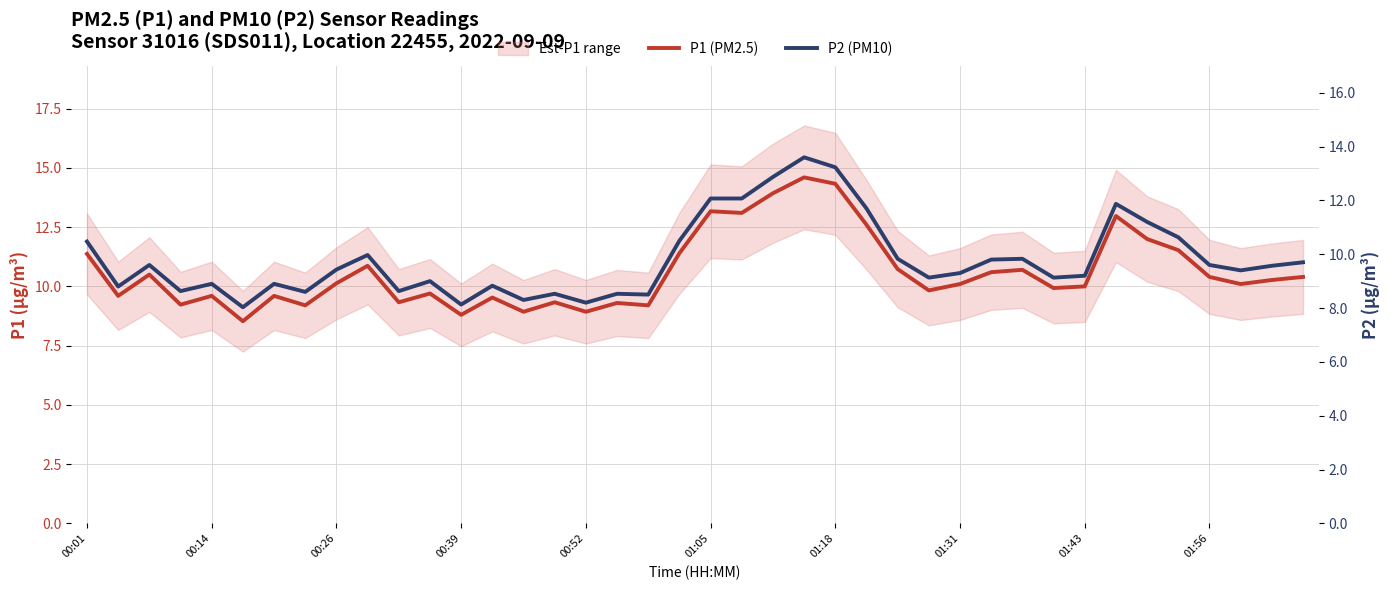

At which category is the sum across all series the highest?

23